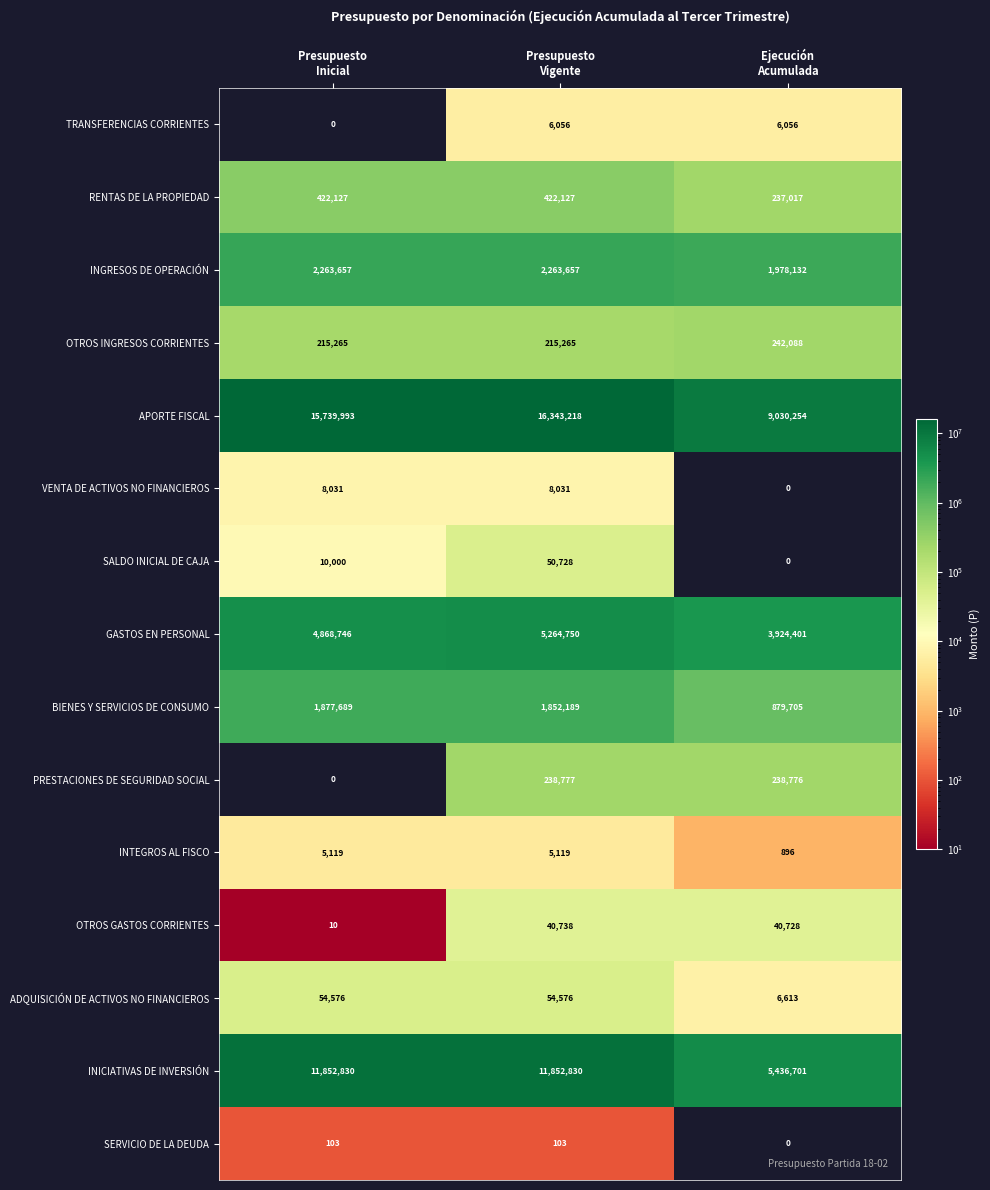

What is the lowest value of the INICIATIVAS DE INVERSIÓN series?

5436701